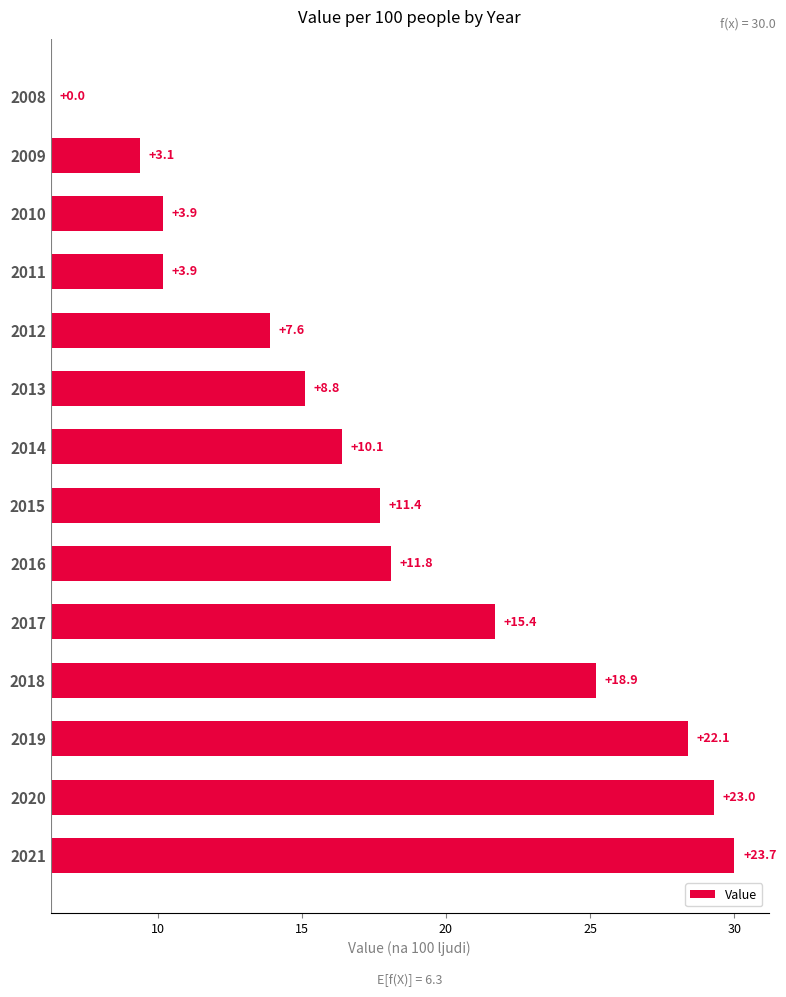

What is the sum of the values at 2009 and 2012?

10.7